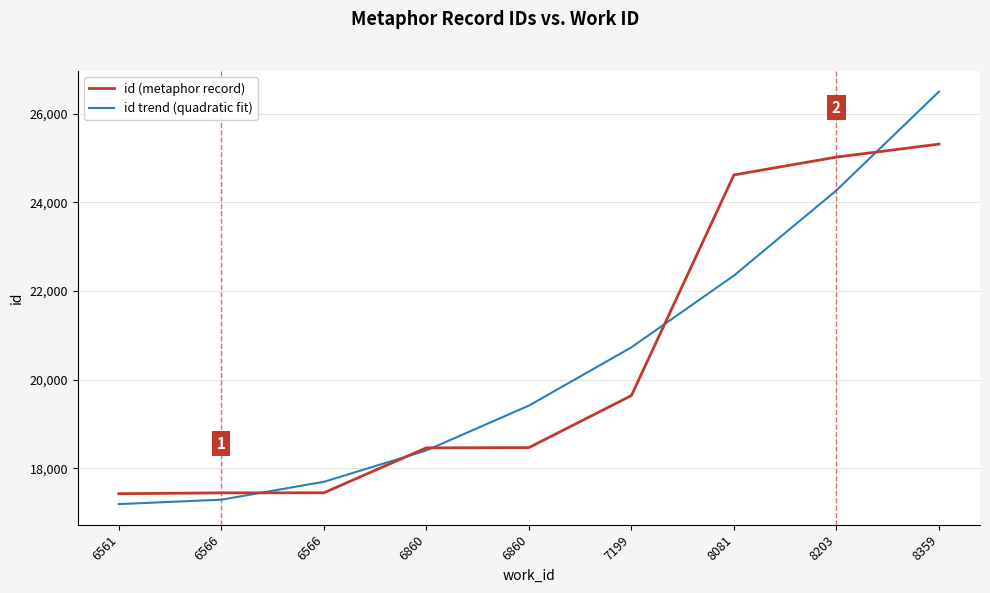

What is the greatest value displayed?

26497.8